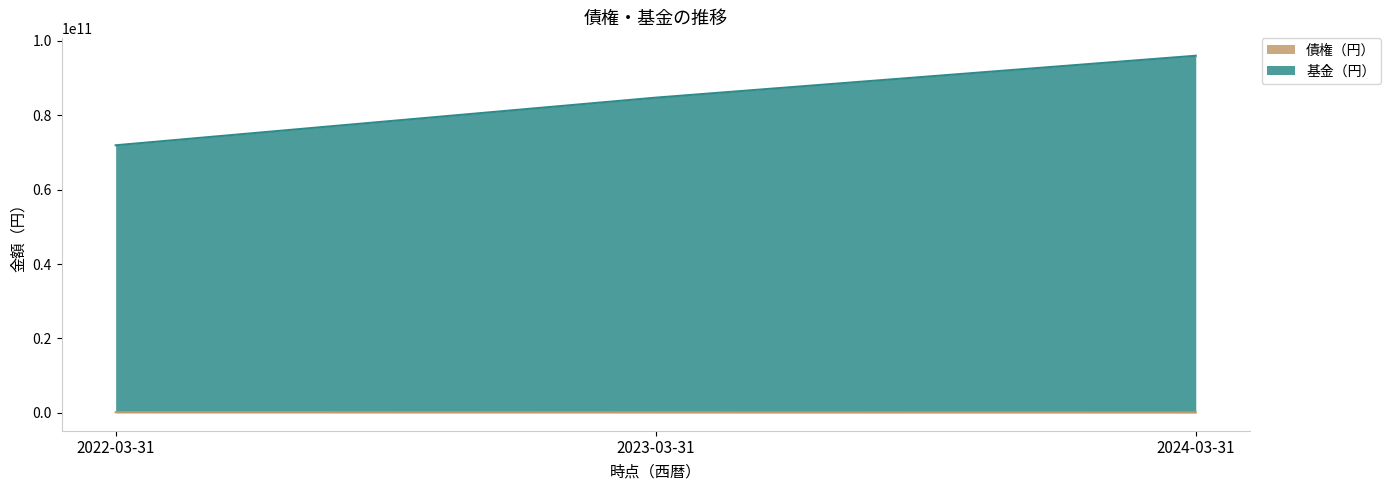

Reading left to right, extract all data points from this chart.

債権（円）: 171769557	144882253	117945069
基金（円）: 71934635276	84736197483	96004957864